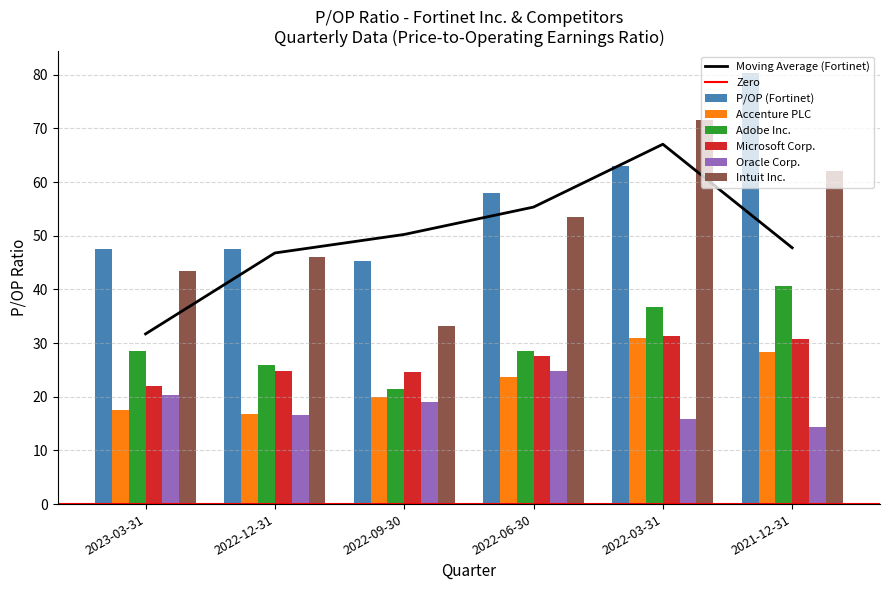

True or false: Adobe Inc. has a value of 28.5 at 2023-03-31.

True